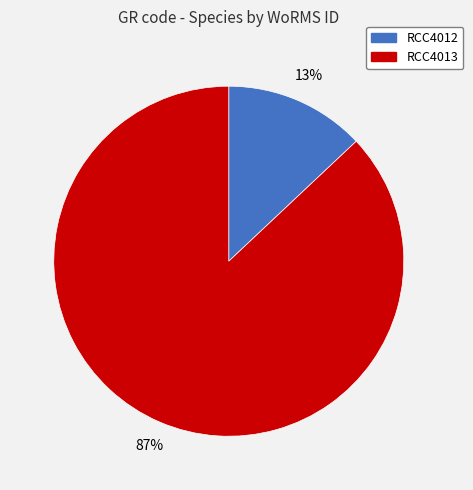

To the nearest percent, what is the combined percentage of RCC4012 and RCC4013?

100%